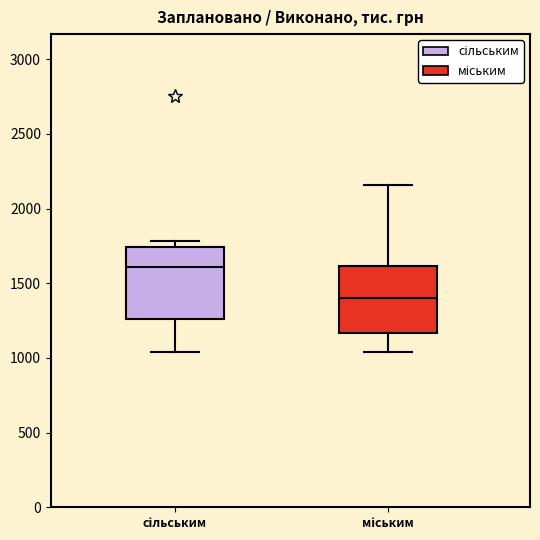

Reading left to right, transcribe this box plot: for each box, give where its median line is, the range the box spans, and where its two whiskers end, as read against the y-axis. The values are not printed on the chart, so give them approximately, as read against the axis.

сільським: median 1600, box 1250 to 1750, whiskers 1050 to 1800
міським: median 1400, box 1150 to 1600, whiskers 1050 to 2150